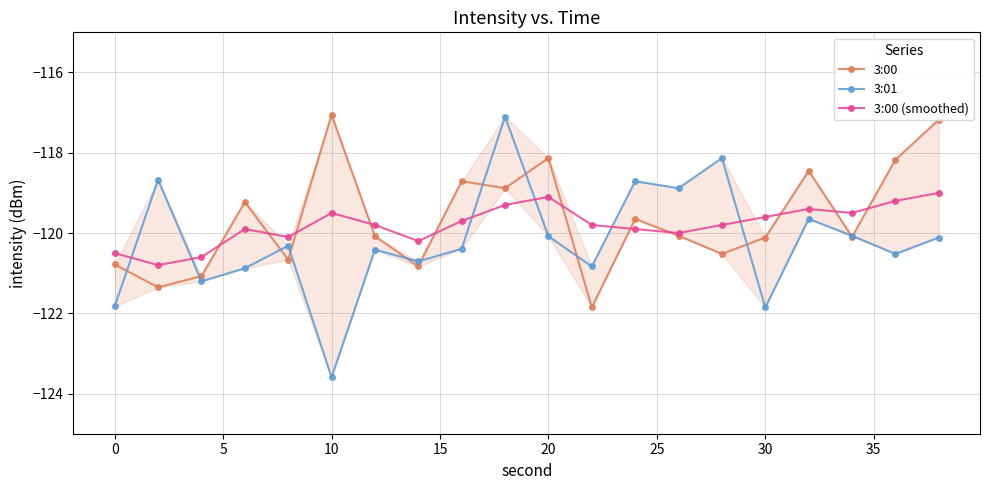

How many interior local valleys does the 3:01 series have?

7